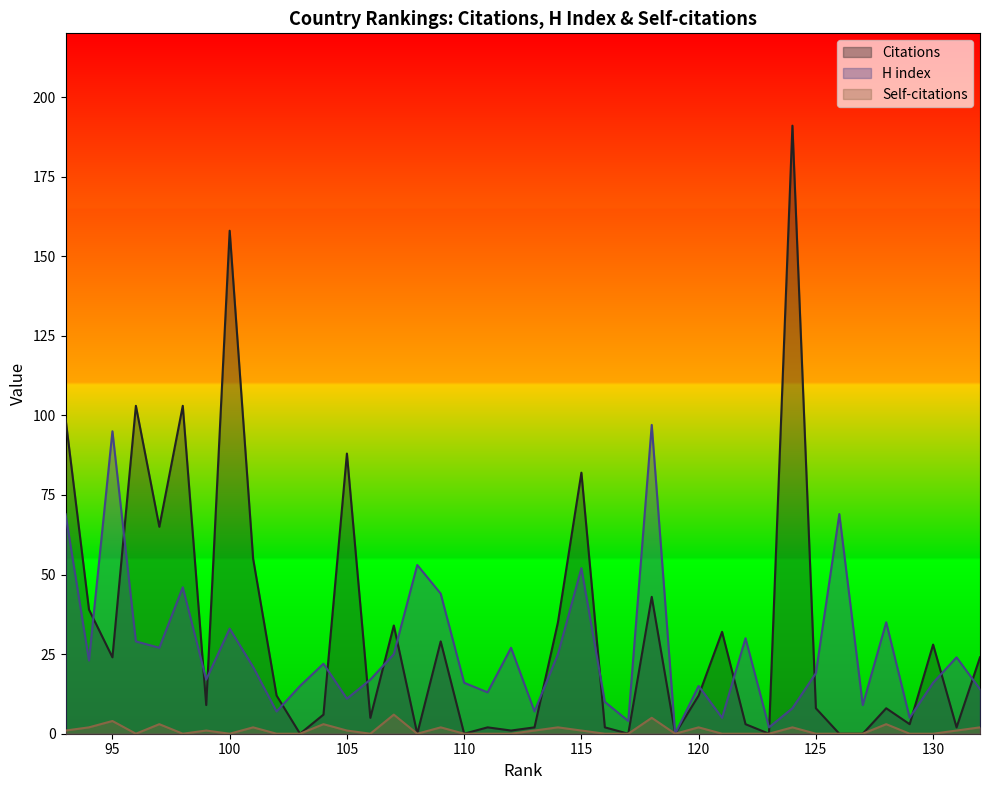

True or false: Self-citations and H index cross at least once.

False